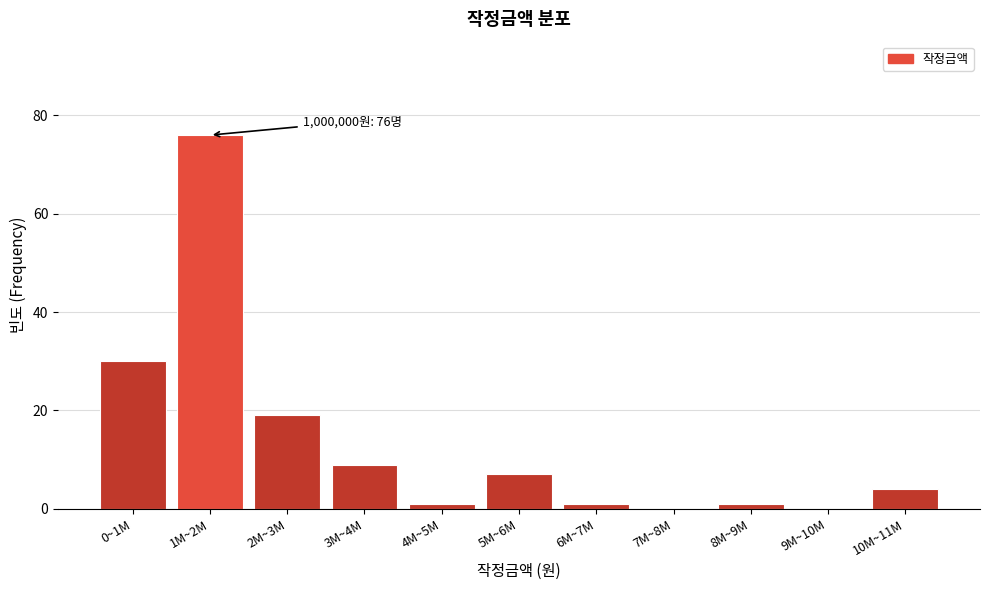

Reading left to right, transcribe all the data shown in this chart.

0~1M=30	1M~2M=76	2M~3M=19	3M~4M=9	4M~5M=1	5M~6M=7	6M~7M=1	7M~8M=0	8M~9M=1	9M~10M=0	10M~11M=4